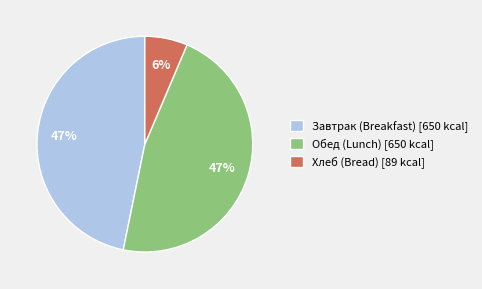

How many slices are in this pie chart?

3